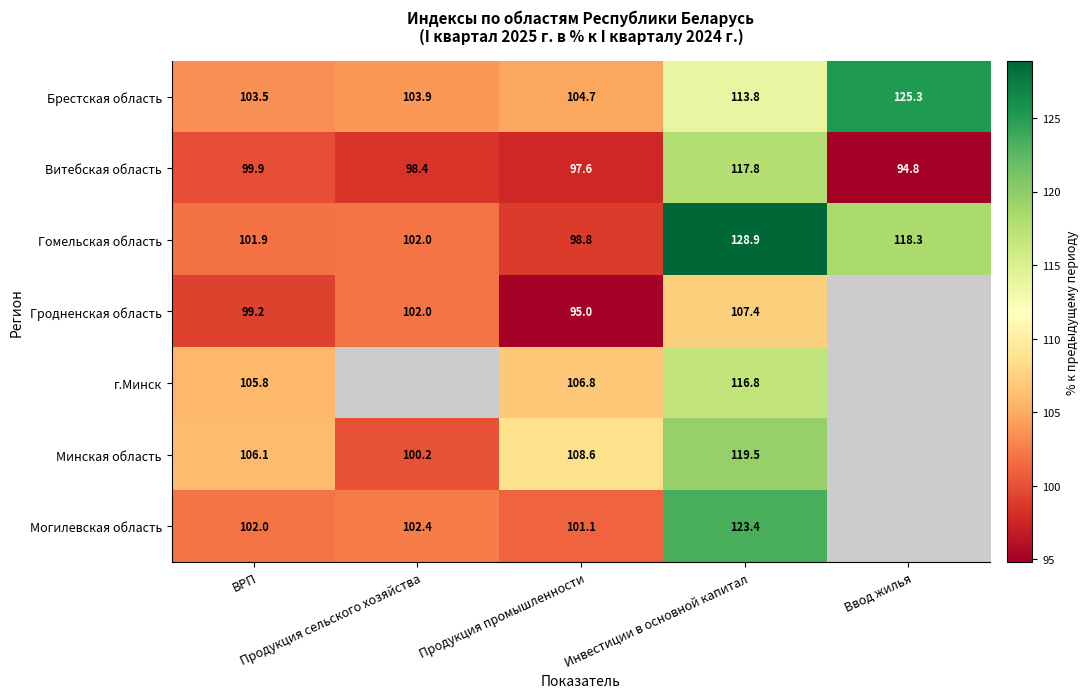

At how many categories does at least one series exceed 106?

4